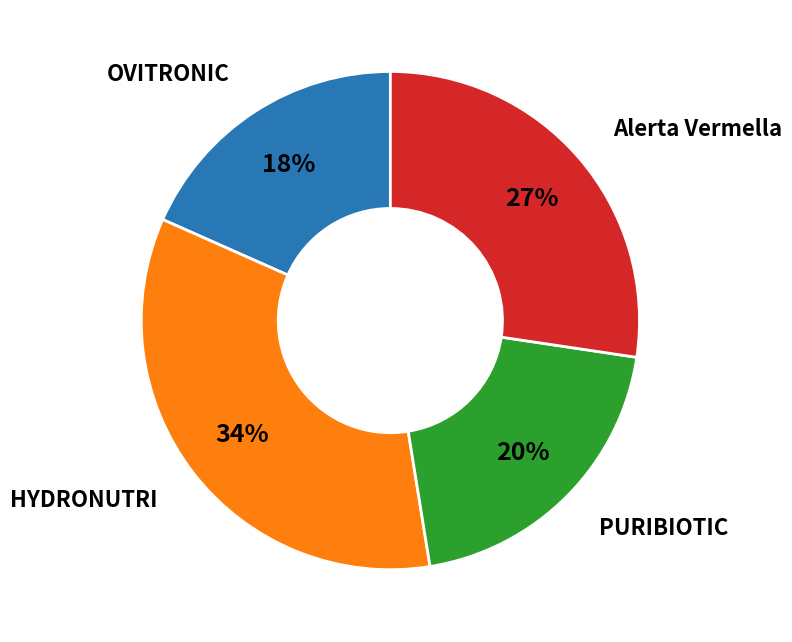

Rank the categories by value from lowest to highest.

OVITRONIC, PURIBIOTIC, Alerta Vermella, HYDRONUTRI